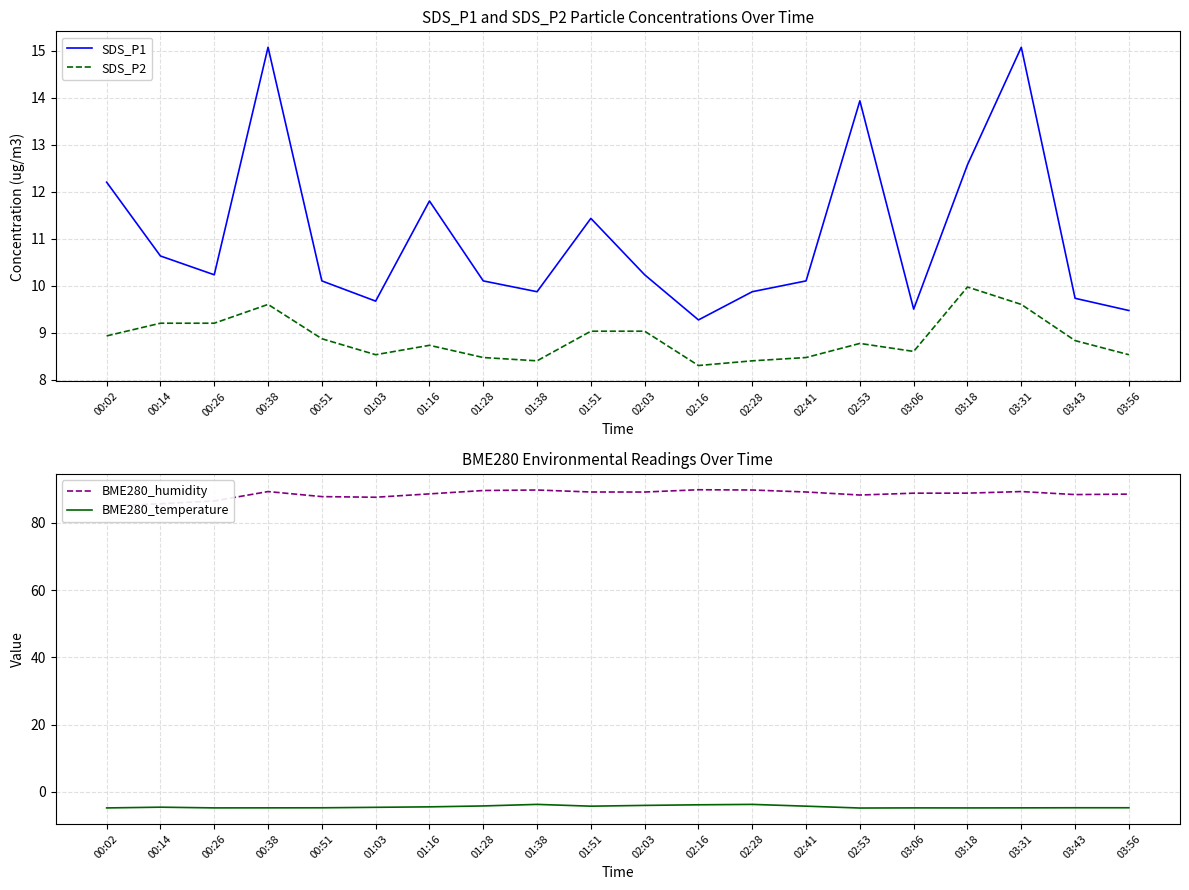

How many values in the BME280_temperature series are below -4?

16